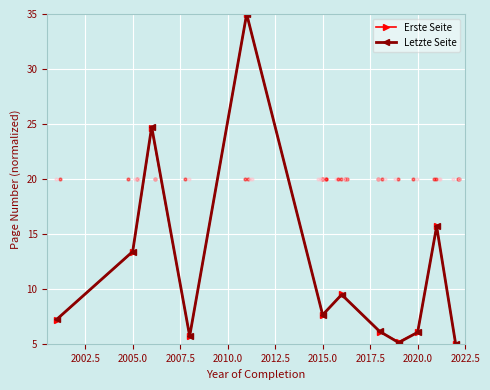

What is the highest value of the Erste Seite series?

35.0